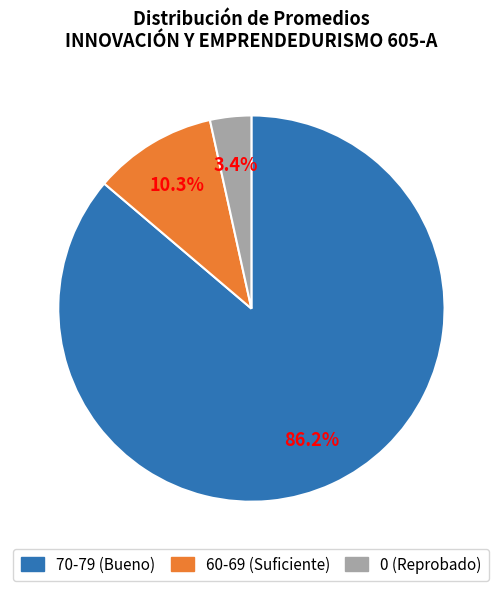

Does any single category account for the majority?

Yes